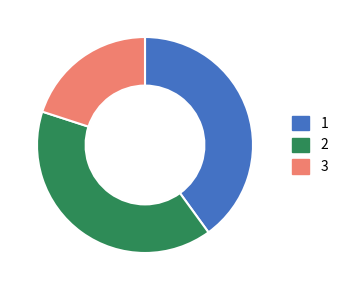

Does any single category account for the majority?

No